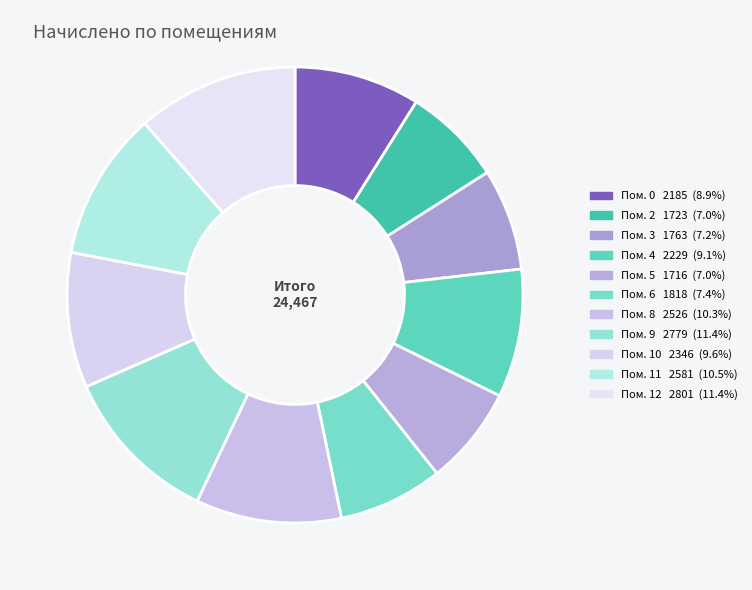

What percentage is the 8 slice, to the nearest percent?

10%